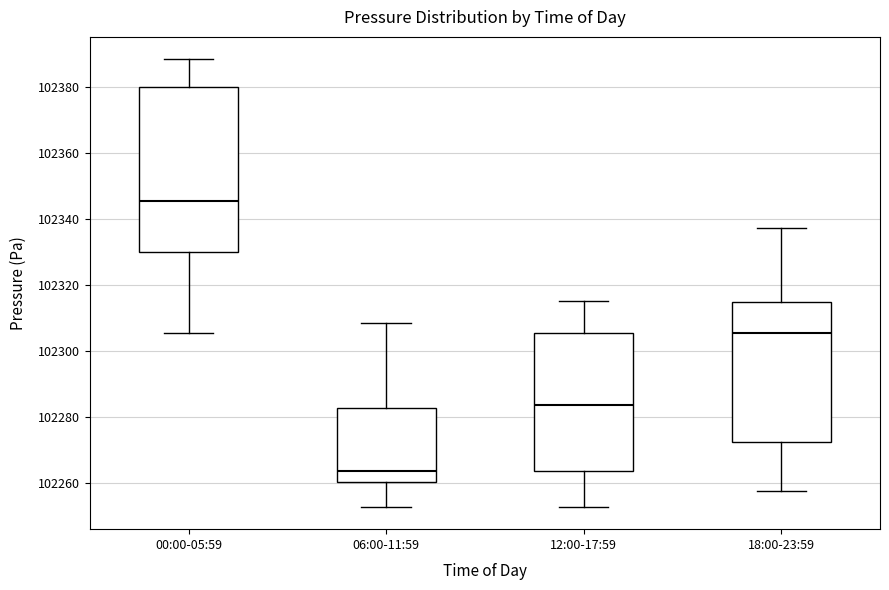

Where does the median line of the box for 12:00-17:59 sit on the y-axis? The values are not printed on the chart, so give them approximately, as read against the axis.

102284